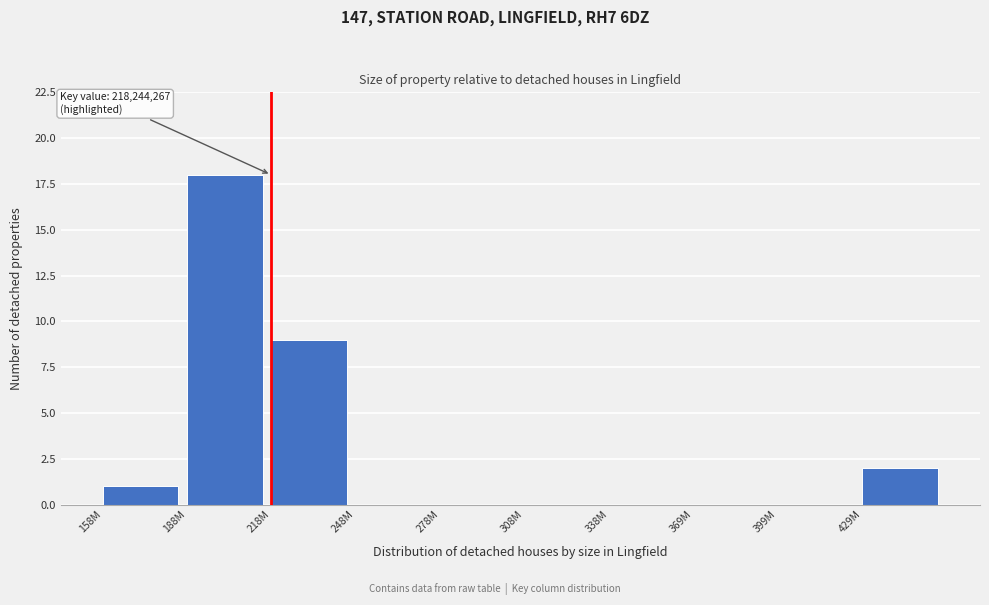

Reading left to right, transcribe all the data shown in this chart.

158M=1	188M=18	218M=9	248M=0	278M=0	308M=0	338M=0	369M=0	399M=0	429M=2